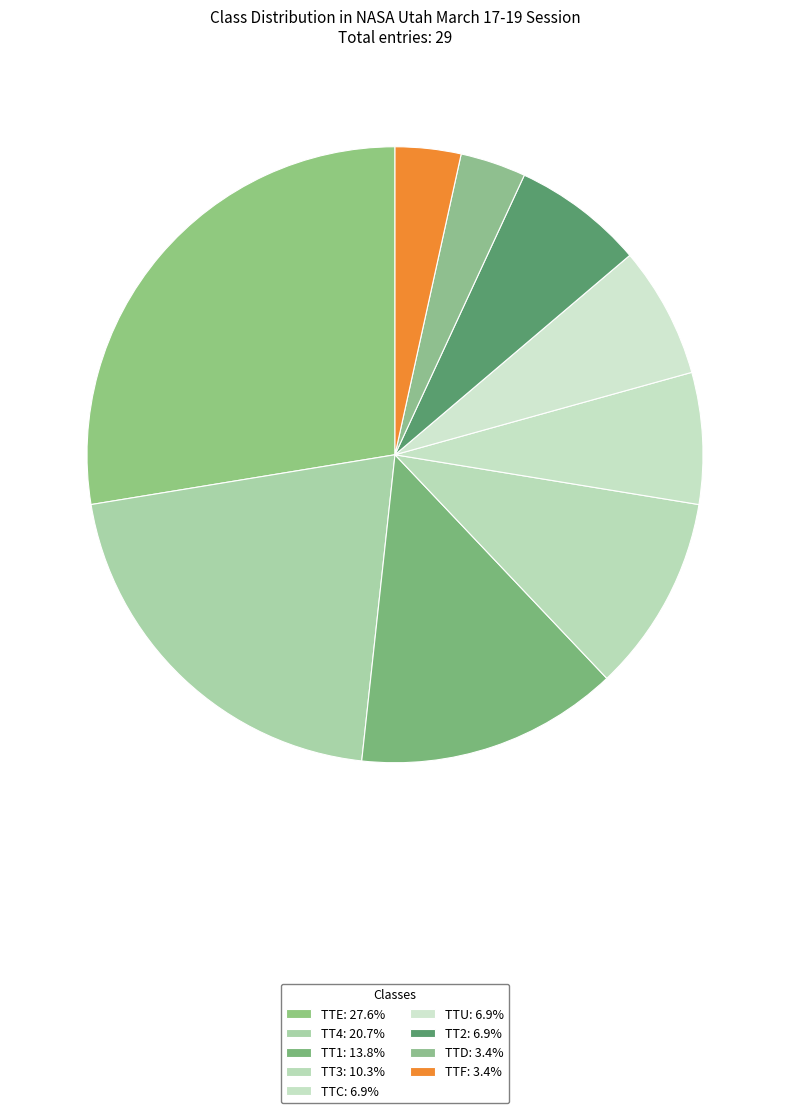

Is there any slice that represents more than half of the pie?

No